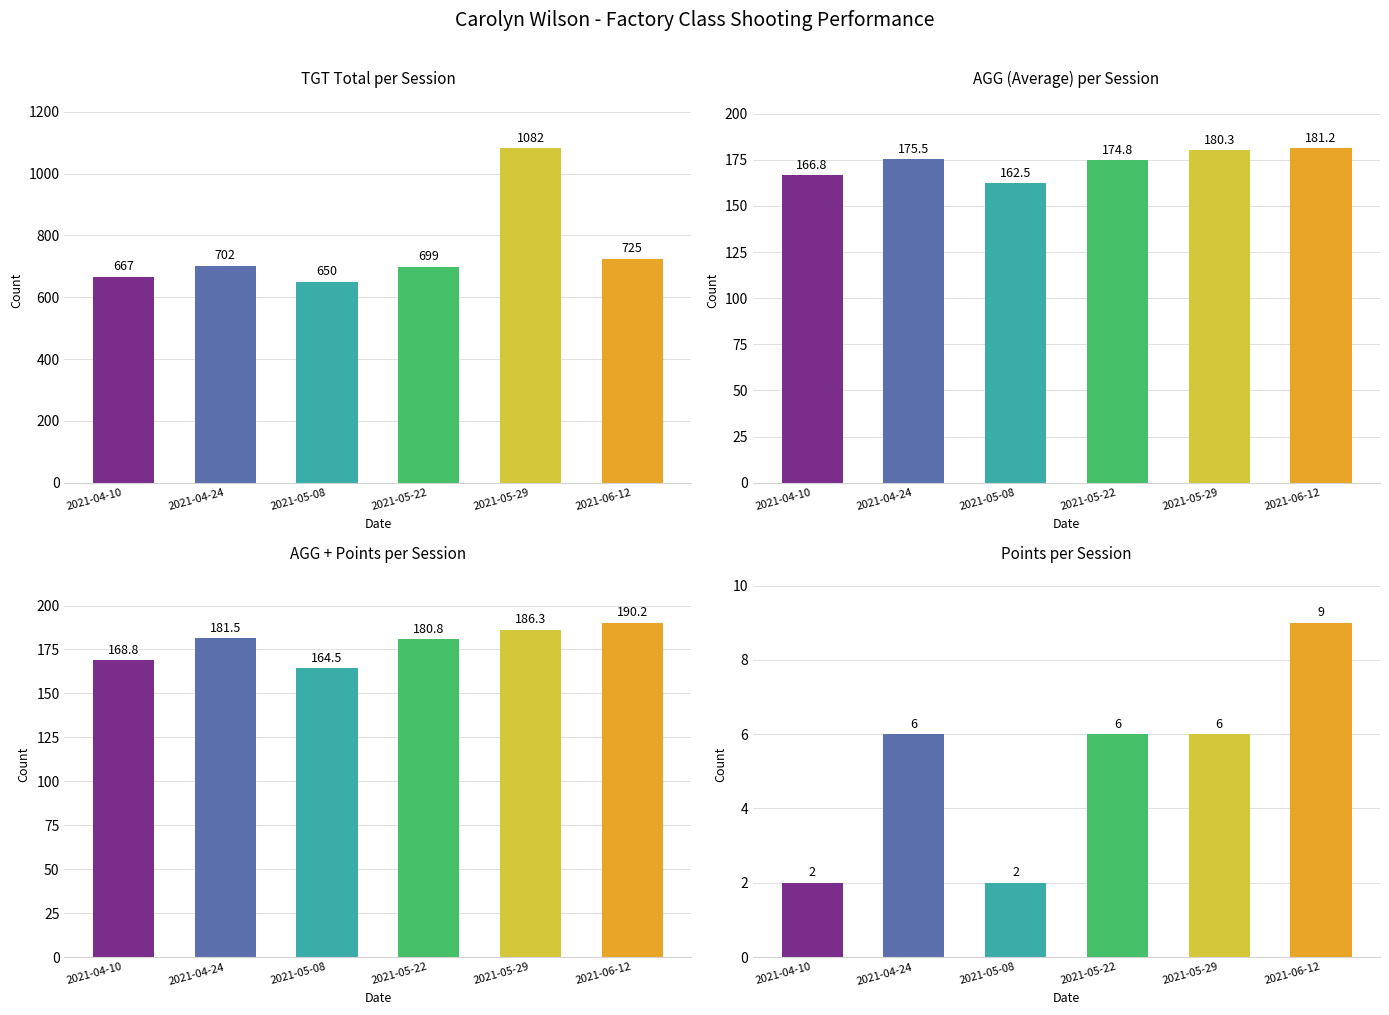

Reading left to right, extract all data points from this chart.

TGT Total: 667.0	702.0	650.0	699.0	1082.0	725.0
AGG: 166.8	175.5	162.5	174.8	180.3	181.2
AGG + Points: 168.8	181.5	164.5	180.8	186.3	190.2
Points: 2.0	6.0	2.0	6.0	6.0	9.0